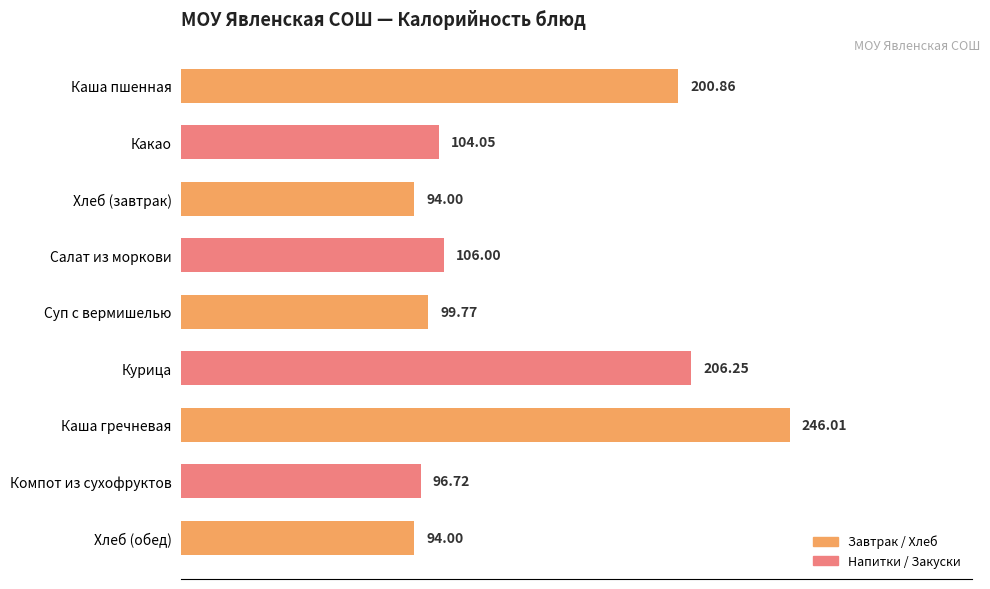

What is the approximate value at Курица?

206.2